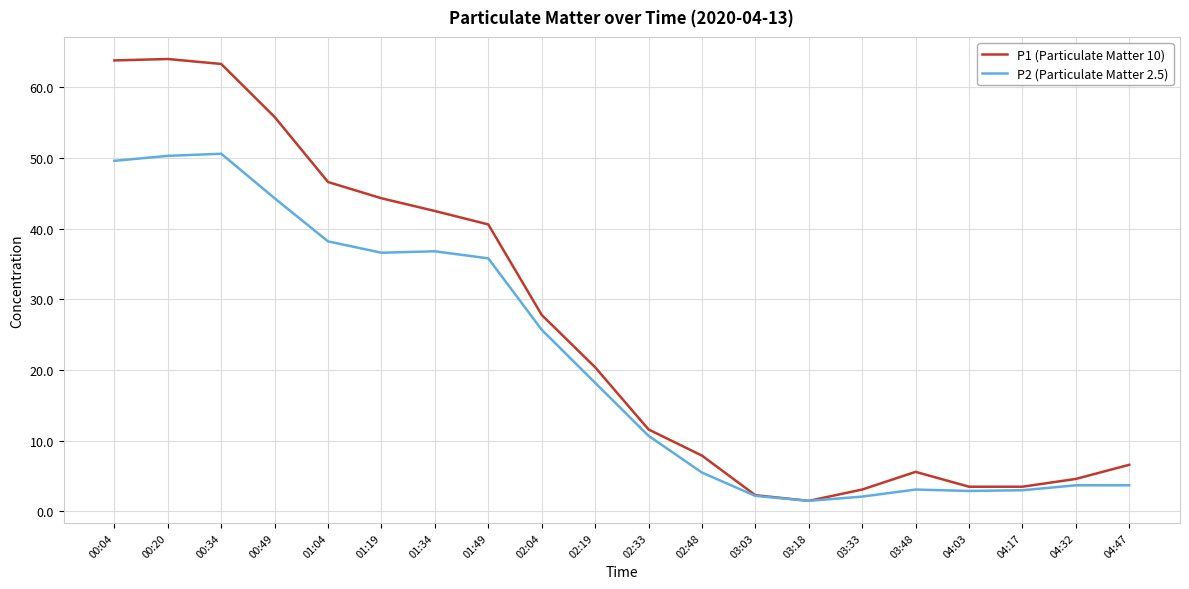

What are all the series names shown in the legend?

P1 (Particulate Matter 10), P2 (Particulate Matter 2.5)